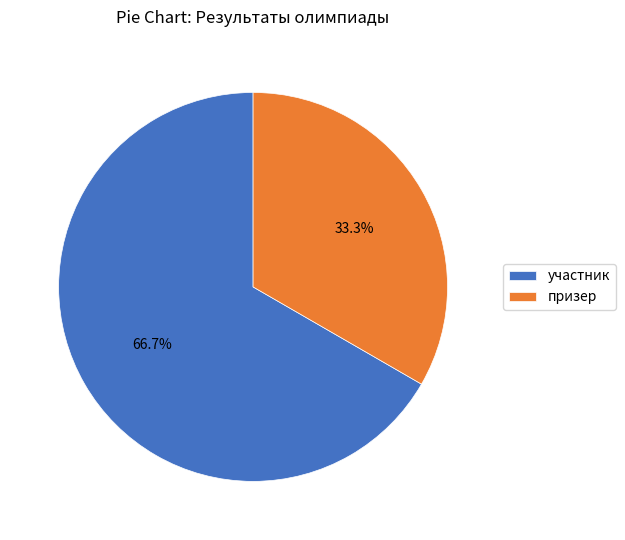

Which category has the smallest portion of the pie?

призер